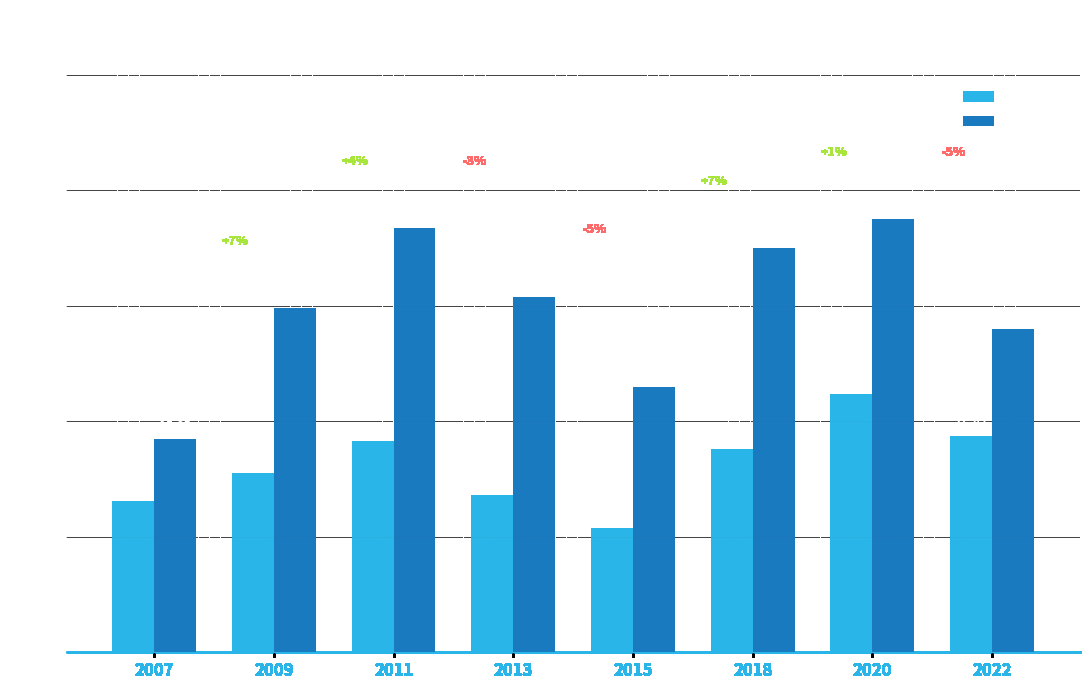

Rank the series at 2018 from lowest to highest value.

Homes, Mulleres